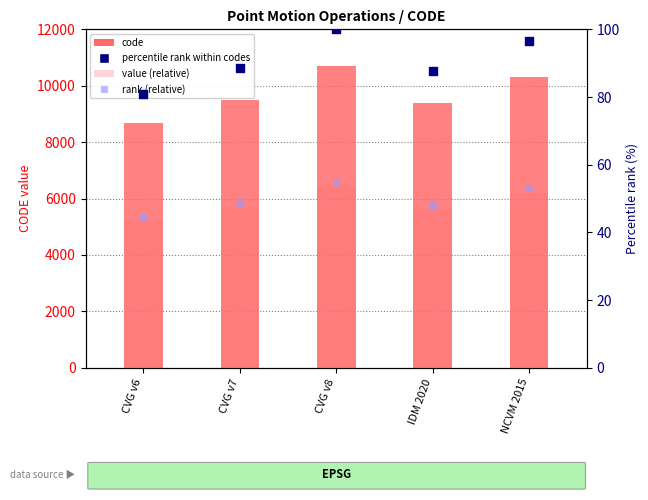

At which category is the sum across all series the highest?

CVG v8